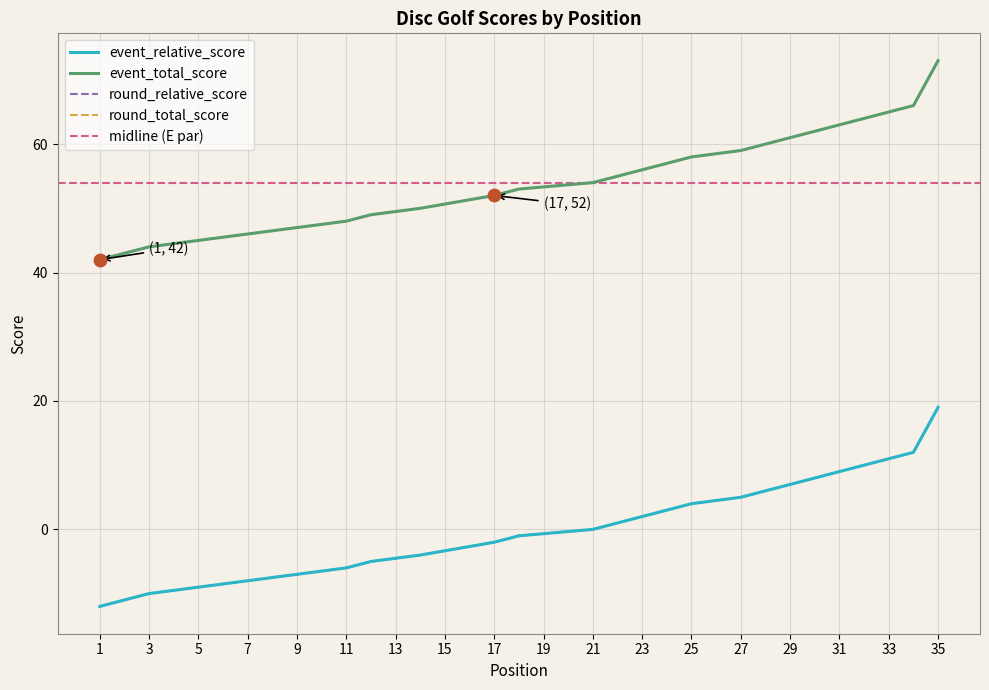

Which series reaches the minimum Y coordinate?

event_relative_score